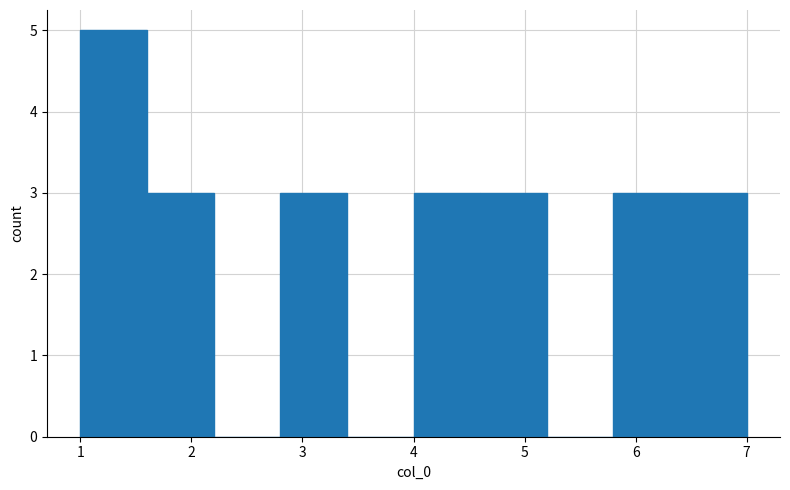

How tall is the bar that spans 1.0 to 1.6 on the x-axis? The values are not printed on the chart, so give them approximately, as read against the axis.

5